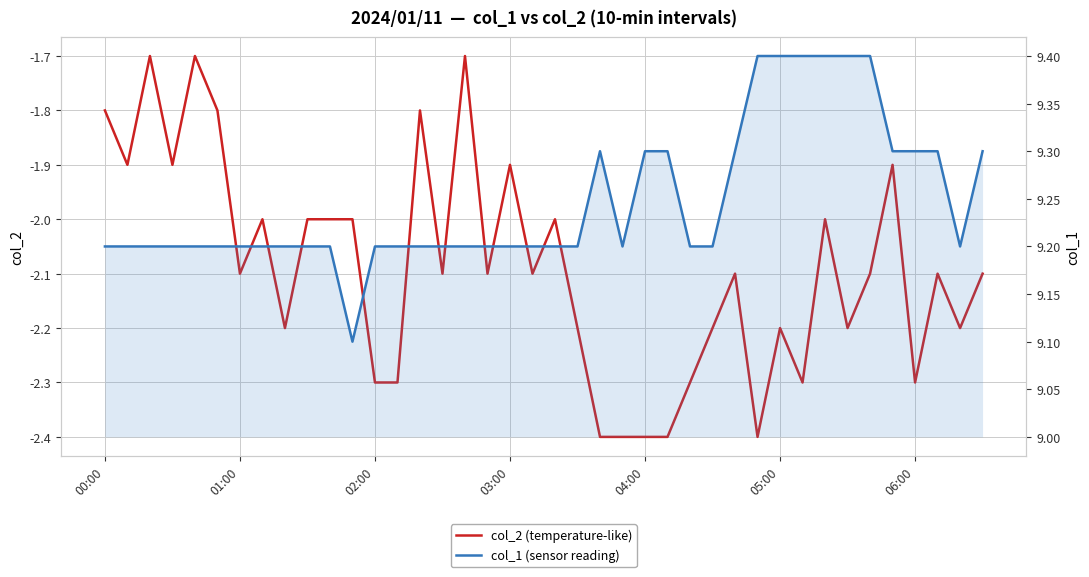

True or false: col_1 (sensor reading) and col_2 (temperature-like) cross at least once.

False